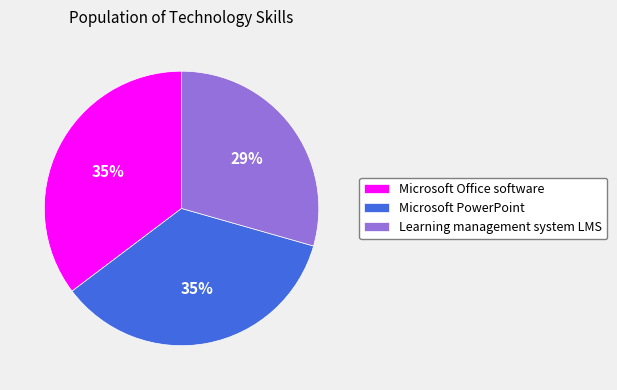

To the nearest percent, what percentage of the pie is Microsoft Office software?

35%